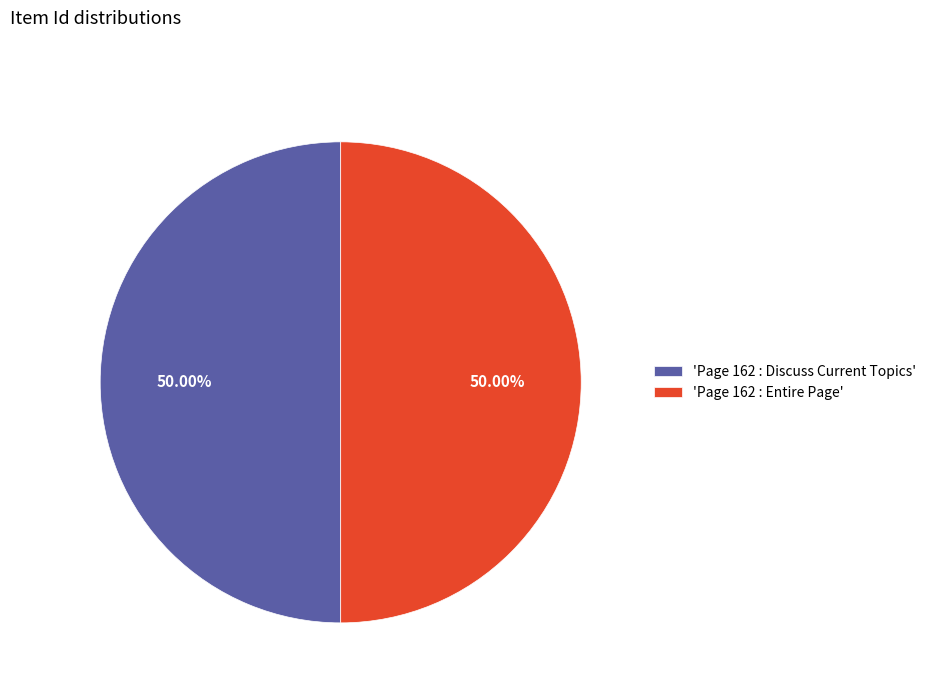

What is the ratio of the value at 'Page 162 : Discuss Current Topics' to the value at 'Page 162 : Entire Page'?

1.0